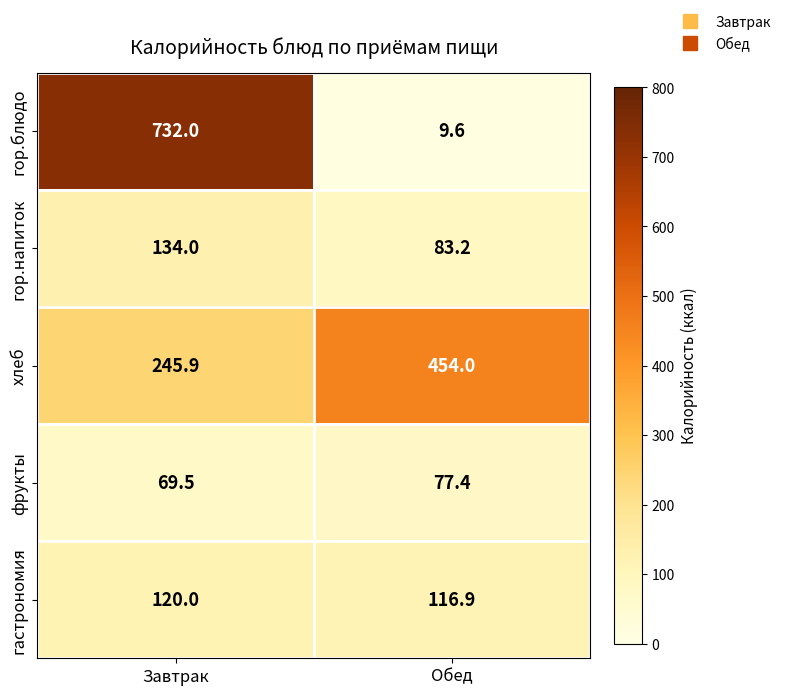

Which series changed the most between Завтрак and Обед?

гор.блюдо